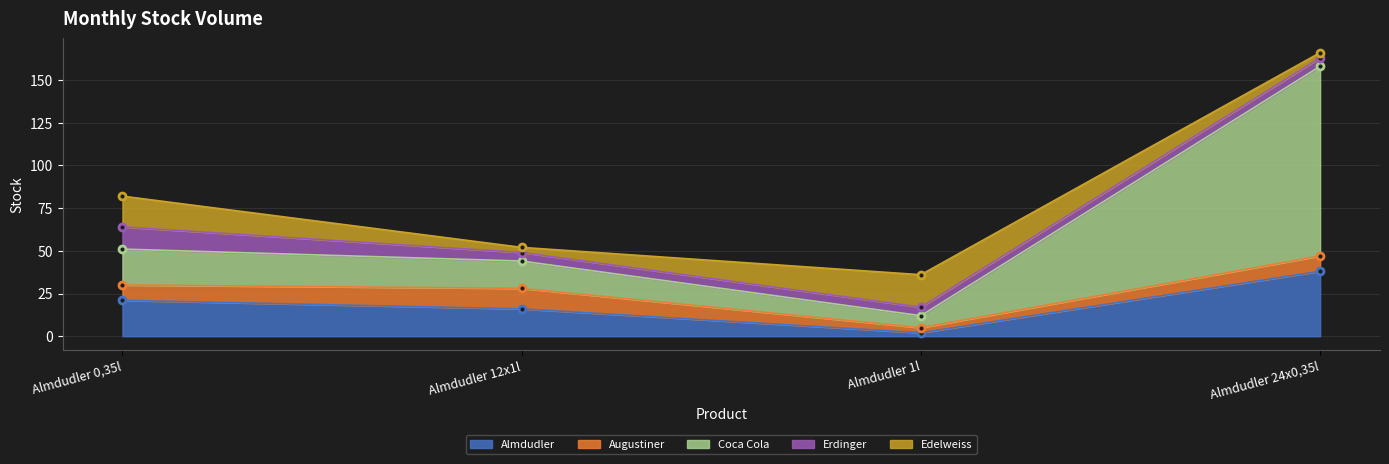

What are all the series names shown in the legend?

Almdudler, Augustiner, Coca Cola, Erdinger, Edelweiss